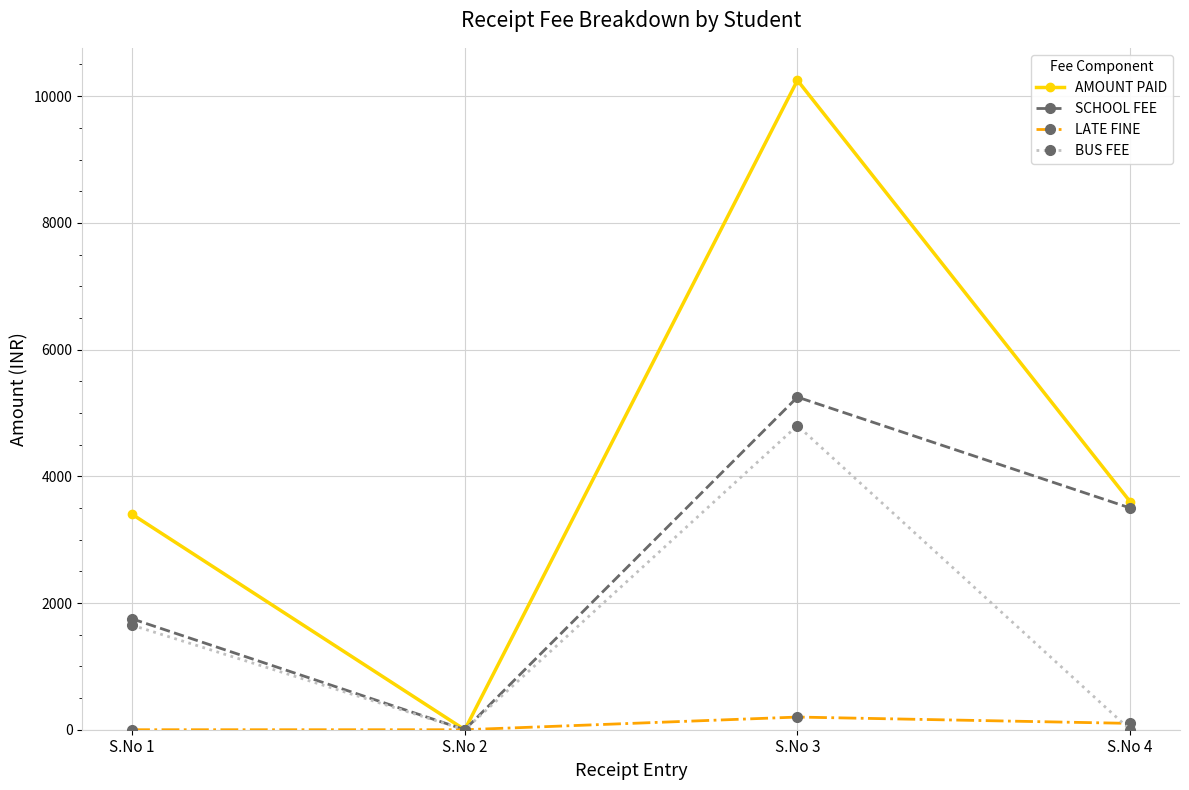

Is this an area chart (filled region under the line)?

No